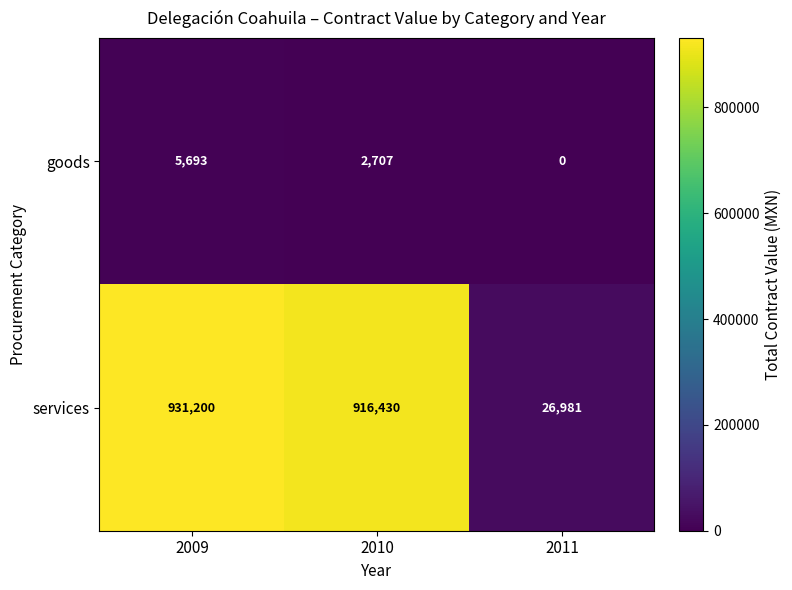

What is the total value across all series at 2010?

919137